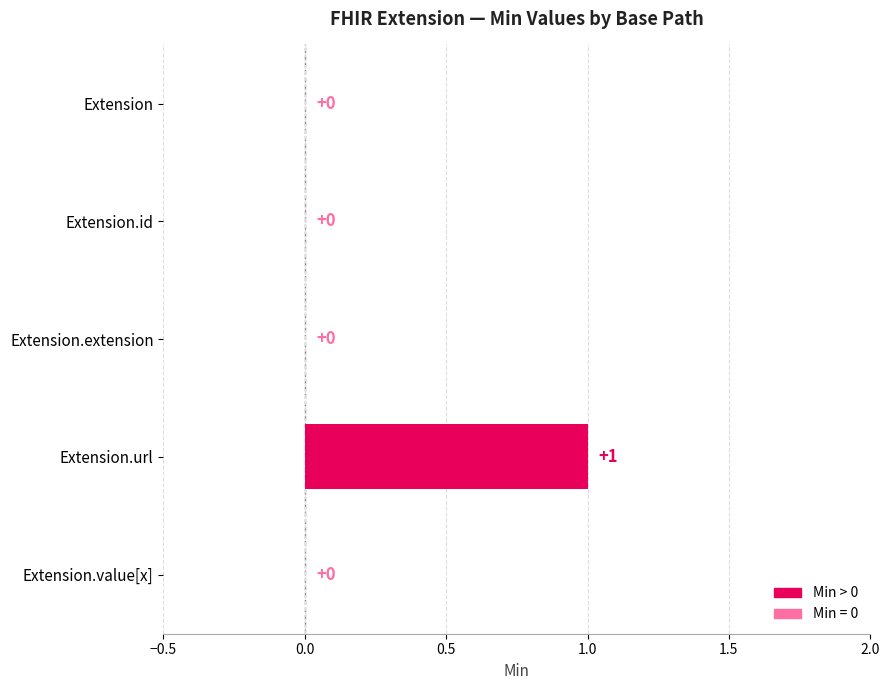

Are the bars grouped side by side (vs. stacked)?

No